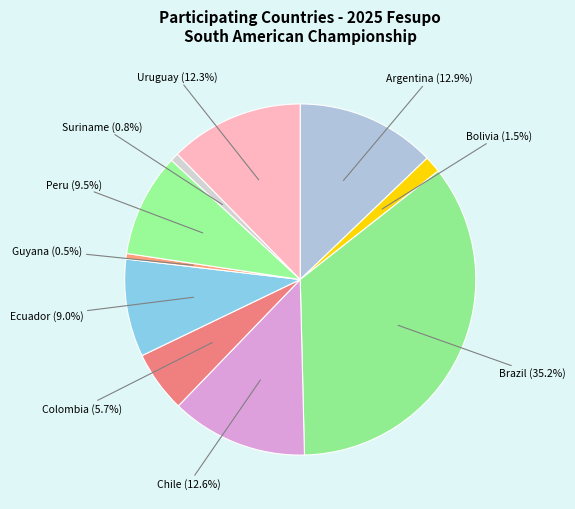

Between Argentina and Suriname, which is larger?

Argentina